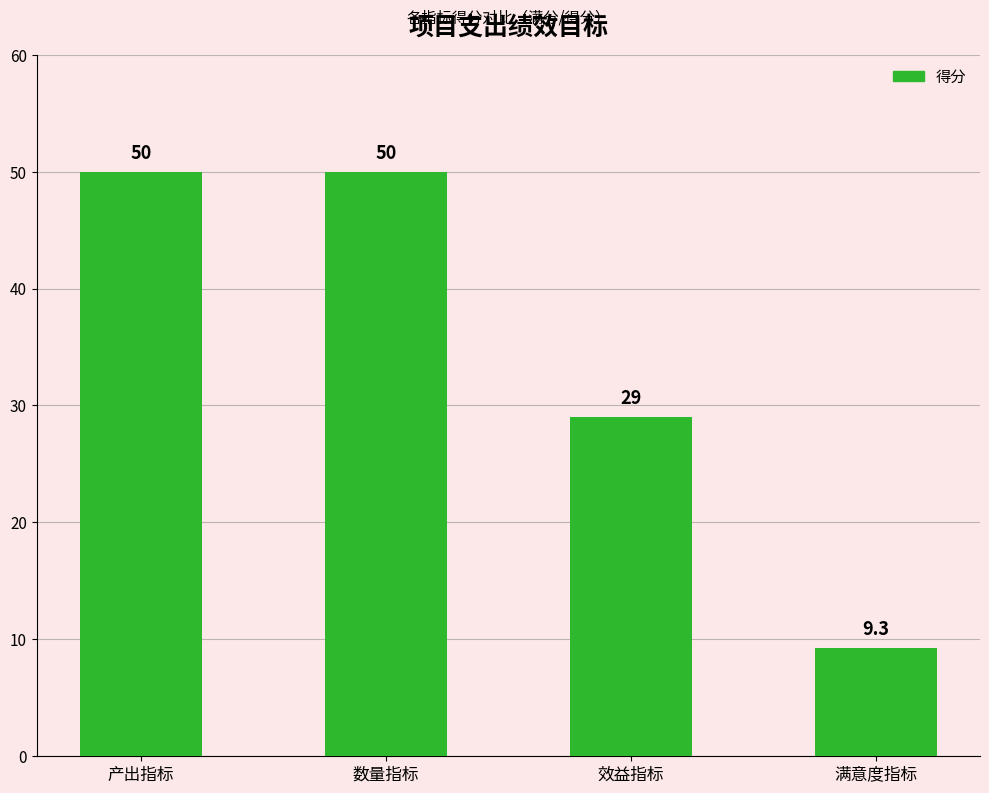

Reading left to right, transcribe all the data shown in this chart.

50.0	50.0	29.0	9.3